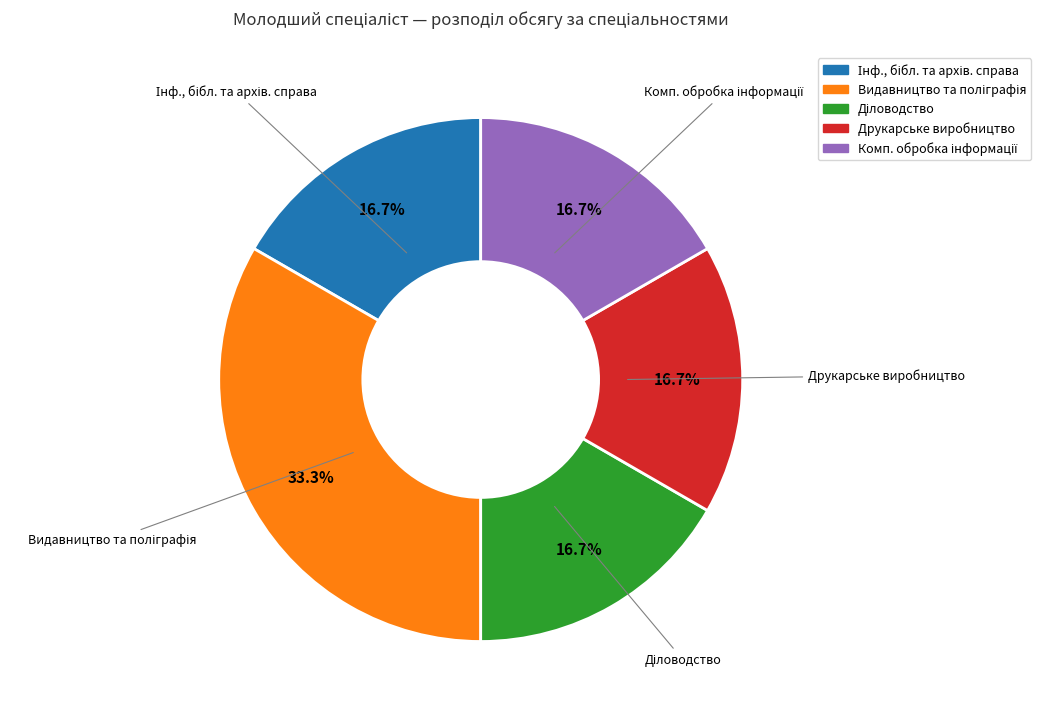

How many segments does this pie chart have?

5